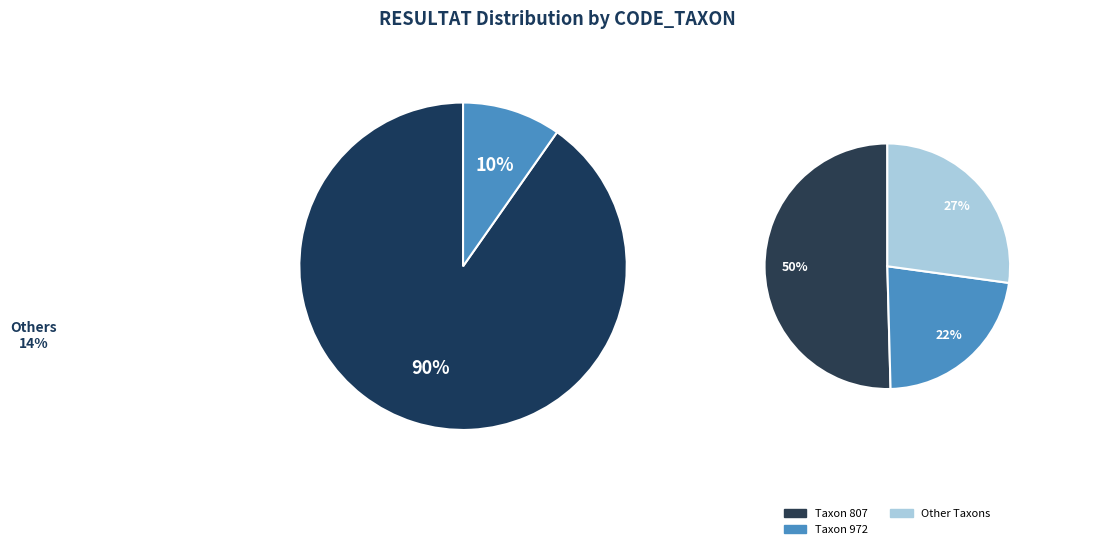

The 658 slice represents 9% of the pie. True or false?

False